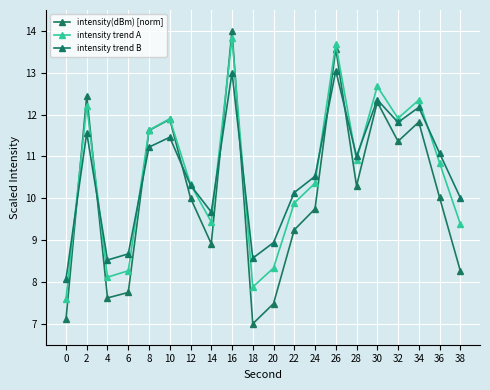

Where do intensity(dBm) [norm] and intensity trend A first cross each other?

0 and 2